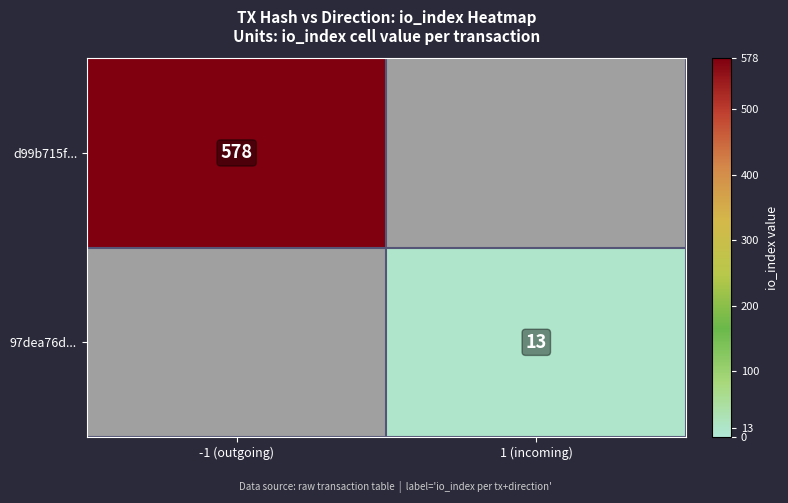

Is it true that 97dea76d... equals 17 at 1 (incoming)?

False